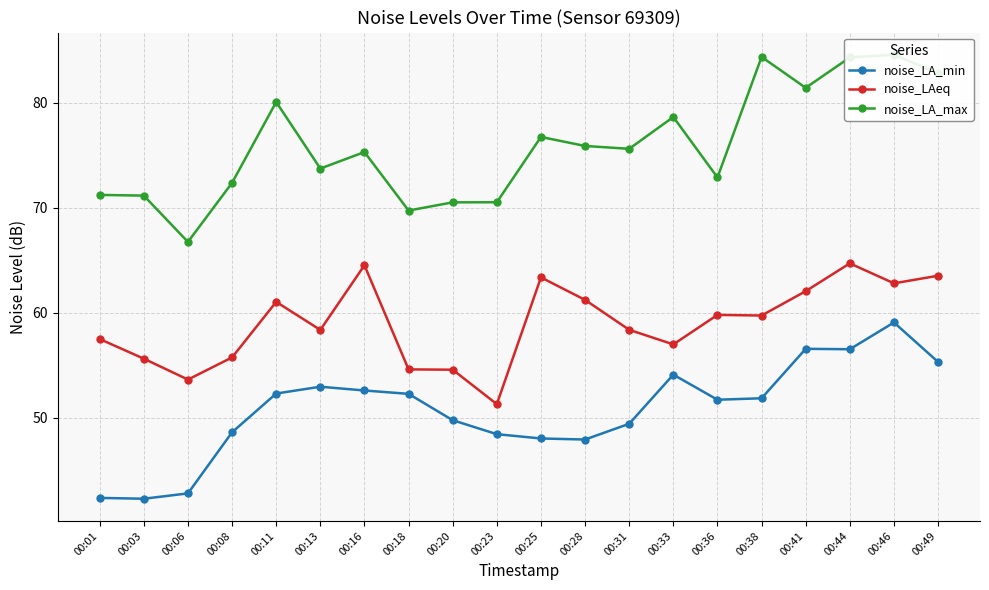

At which category is the sum across all series the highest?

00:46